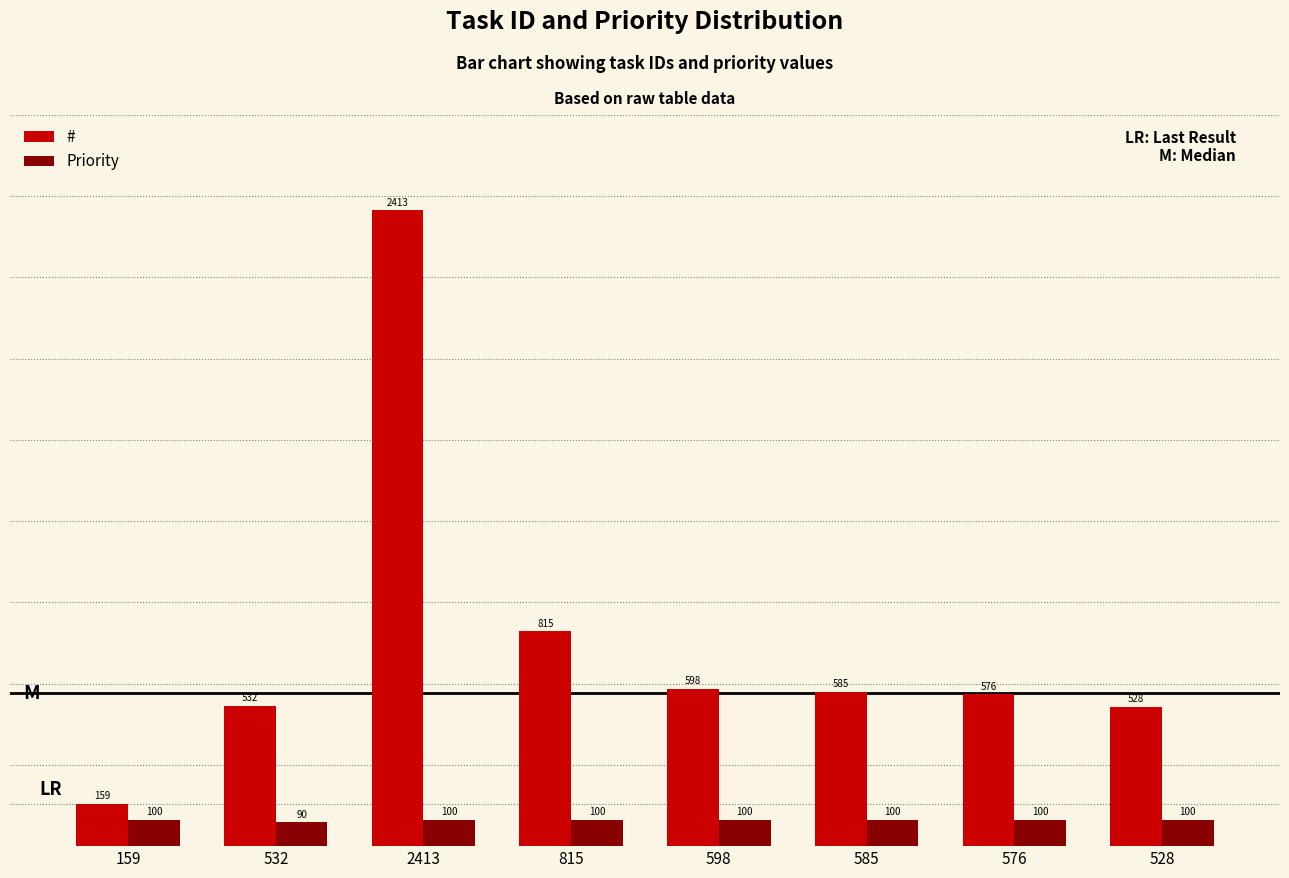

At which label does # reach its minimum?

159